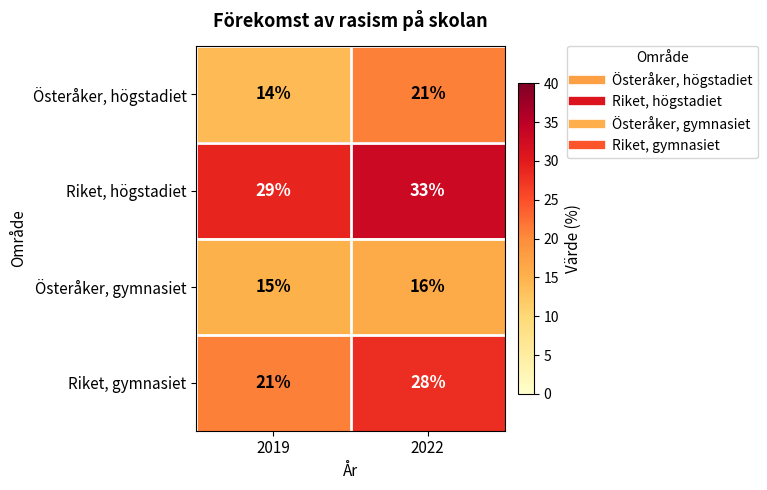

Reading left to right, what are all the values shown in this chart?

Österåker, högstadiet: 2019=14	2022=21
Riket, högstadiet: 2019=29	2022=33
Österåker, gymnasiet: 2019=15	2022=16
Riket, gymnasiet: 2019=21	2022=28